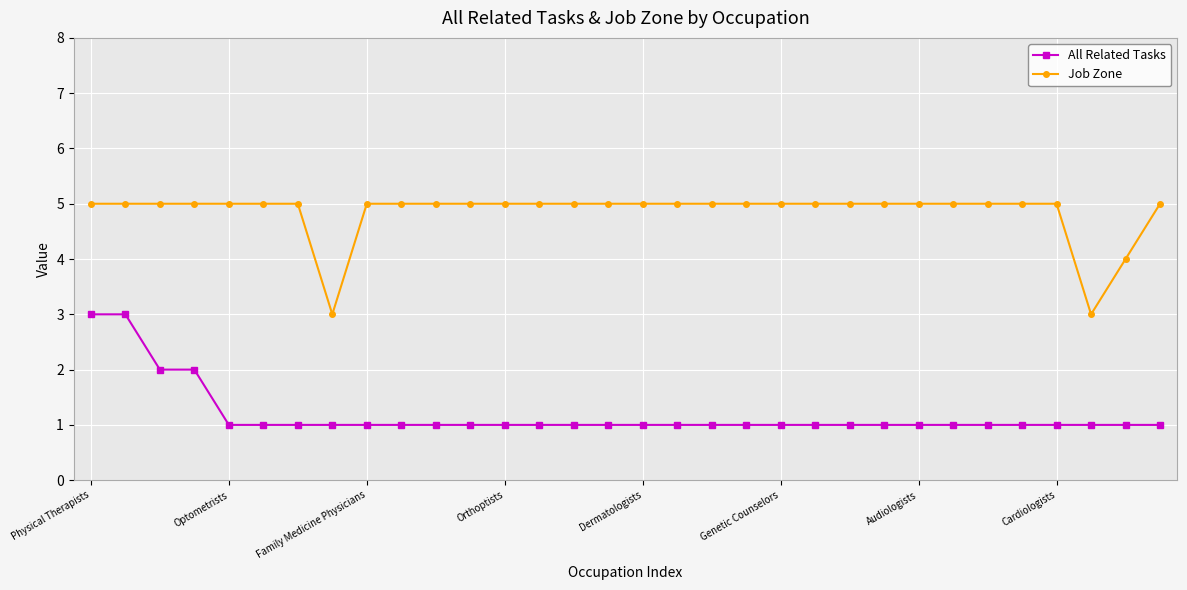

List the series in order of their peak value, lowest first.

All Related Tasks, Job Zone